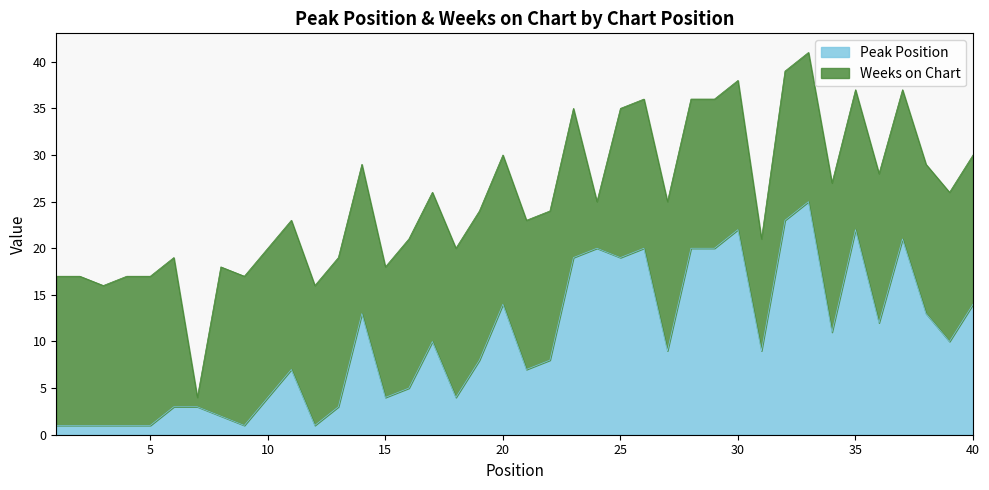

At which category does the chart reach its peak across all series?

33